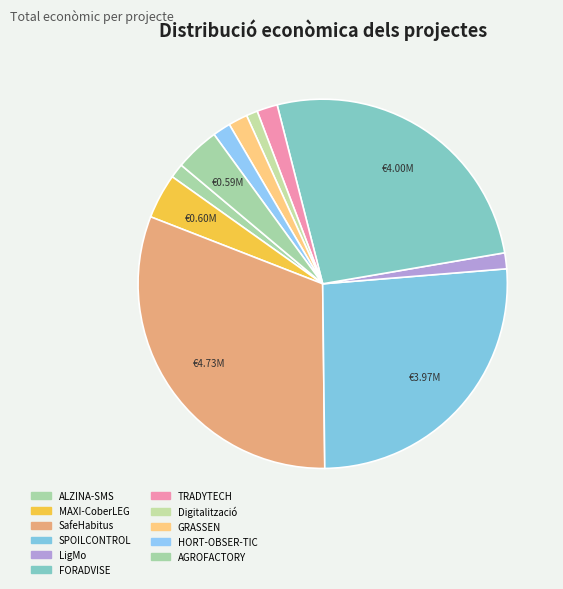

How many segments does this pie chart have?

11